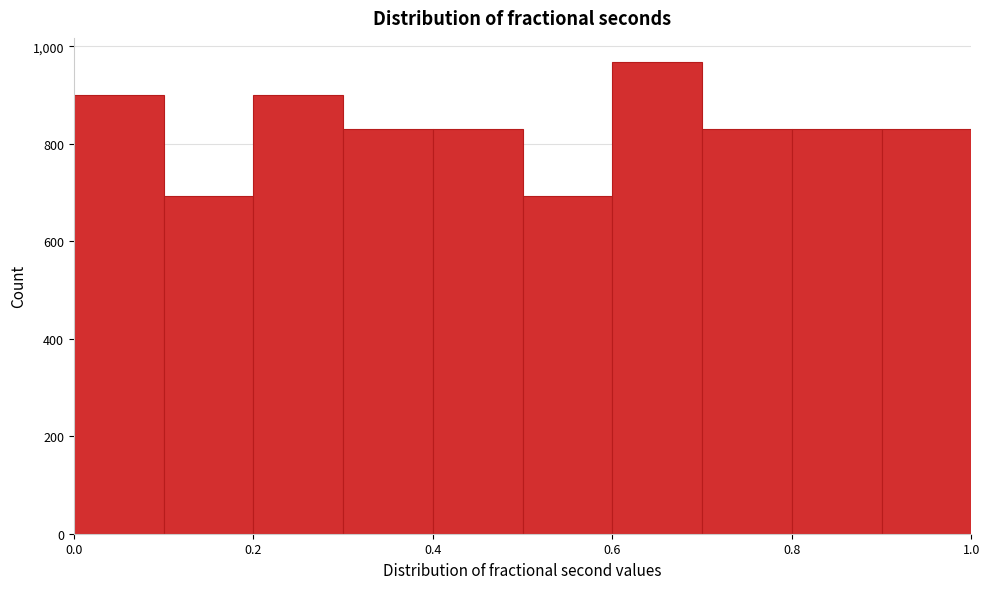

Reading left to right, transcribe this chart: for each bar, give the range it covers on the x-axis and its height. The values are not printed on the chart, so give them approximately, as read against the axis.

0.0 to 0.1: 900
0.1 to 0.2: 700
0.2 to 0.3: 900
0.3 to 0.4: 840
0.4 to 0.5: 840
0.5 to 0.6: 700
0.6 to 0.7: 960
0.7 to 0.8: 840
0.8 to 0.9: 840
0.9 to 1.0: 840